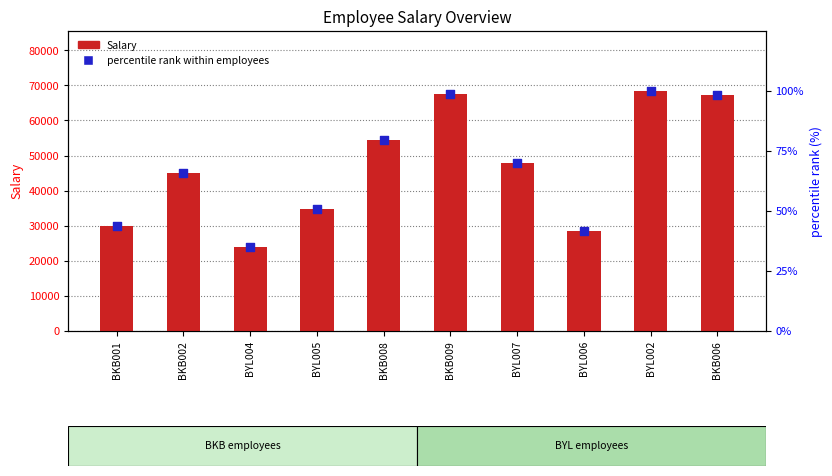

At which category is the sum across all series the highest?

BYL002